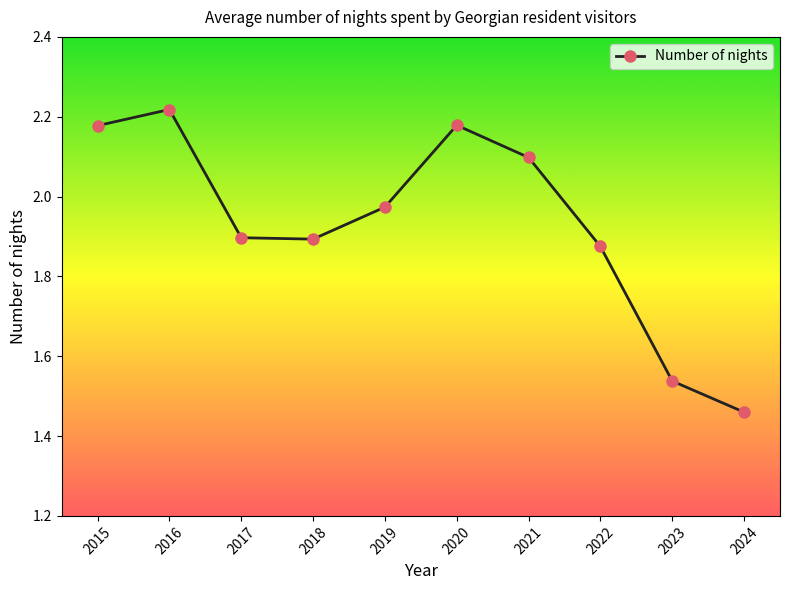

Where is the data nearest to the value 1?

2024